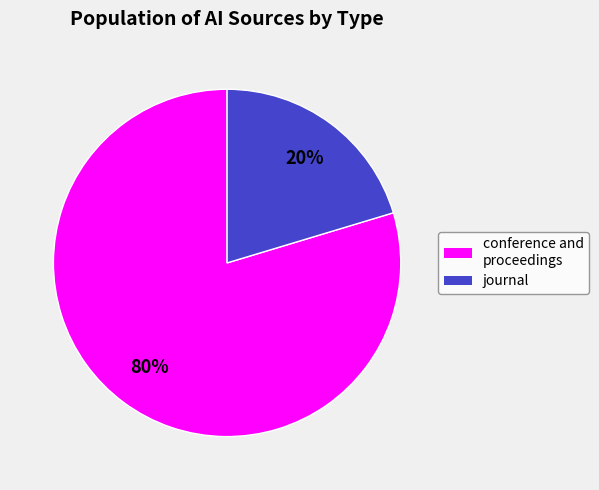

Is there a majority slice in this chart?

Yes